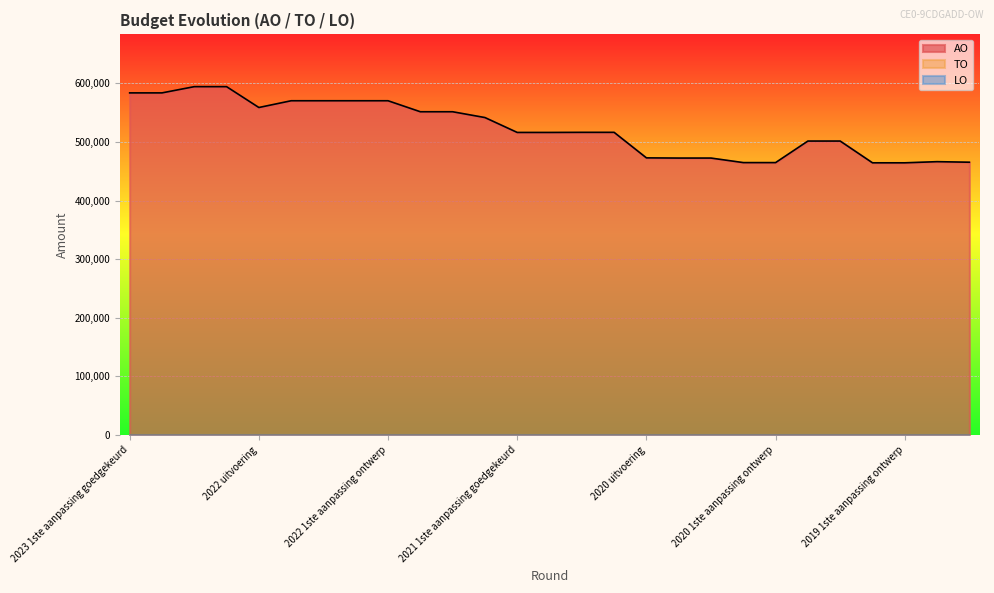

What is the difference between the highest and lowest values at 2020 1ste aanpassing ontwerp?

464731